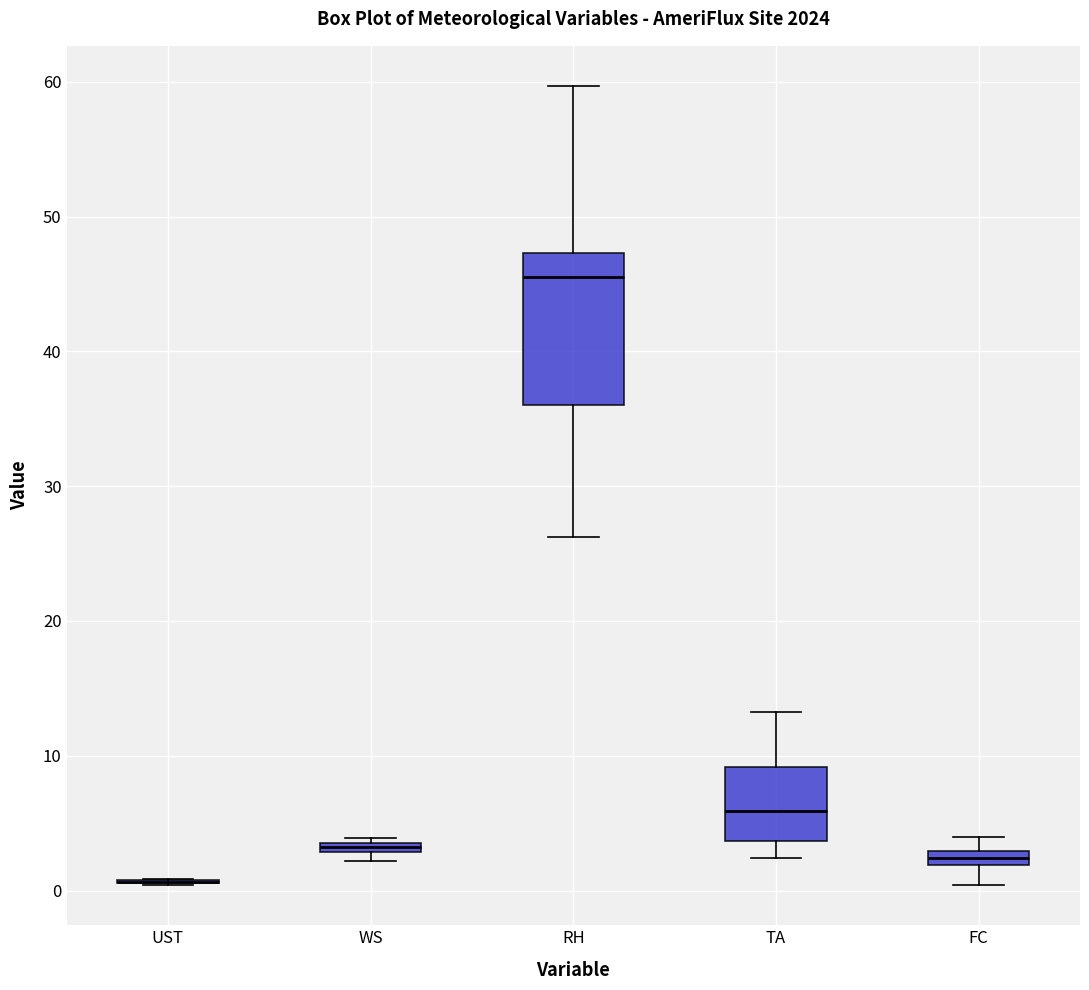

Which box is the tallest, from its lower edge to its upper edge?

RH